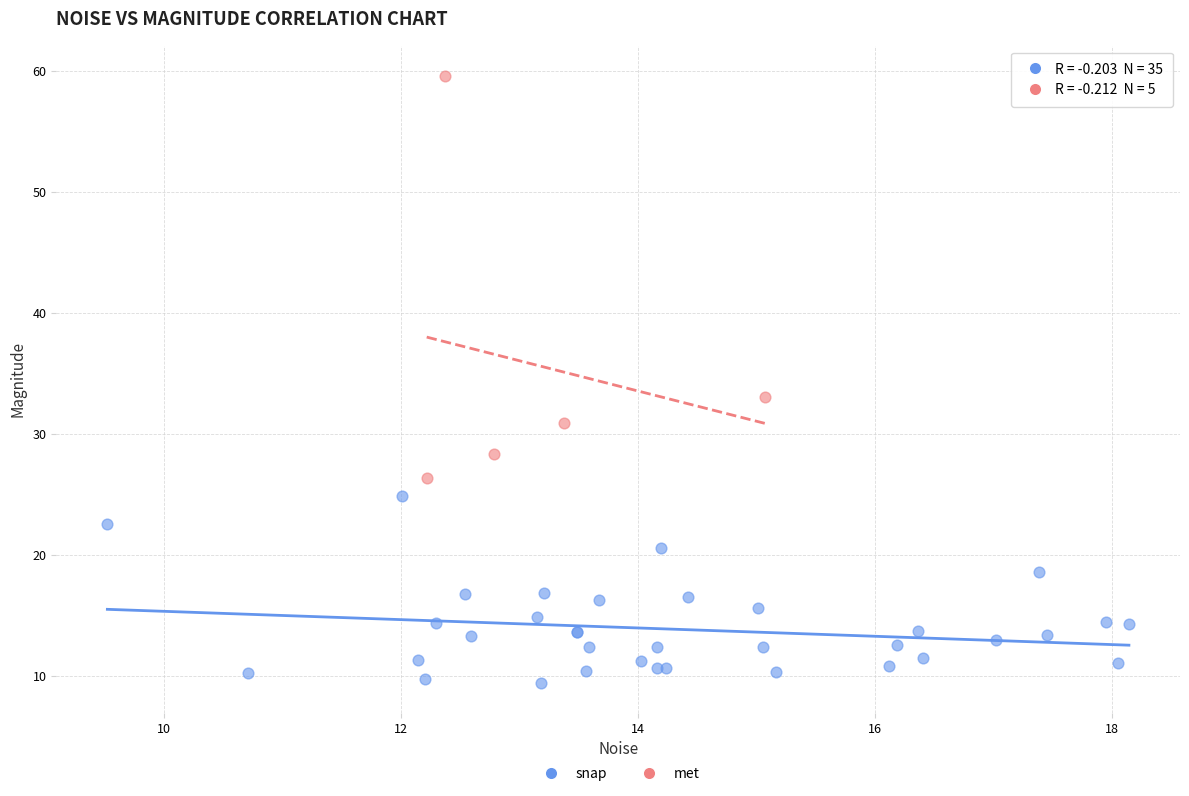

What are all the series names shown in the legend?

snap, met